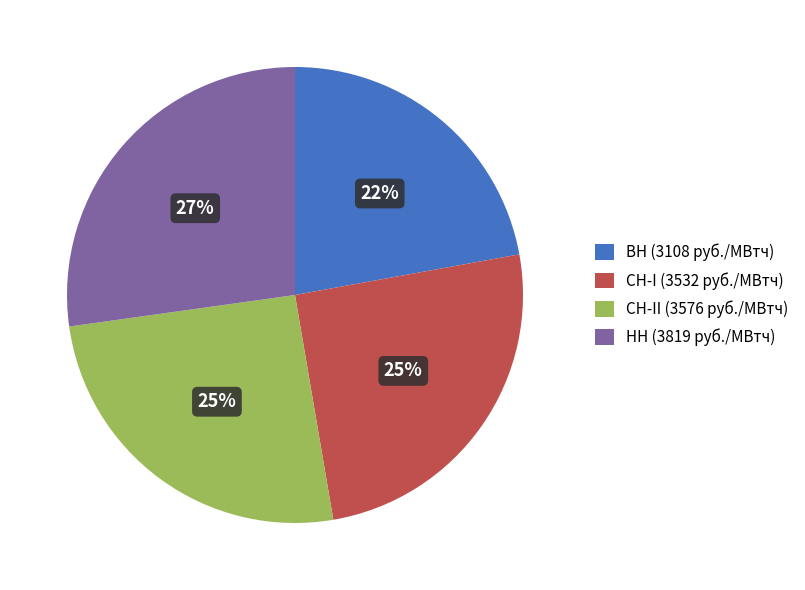

To the nearest percent, what is the difference between the largest and smallest slice percentages?

5%